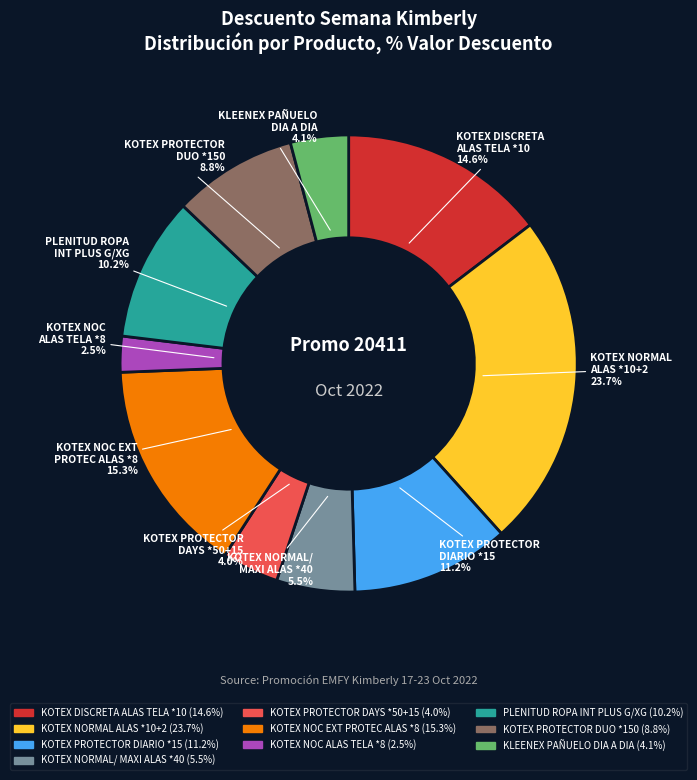

Count the number of slices in the pie.

10